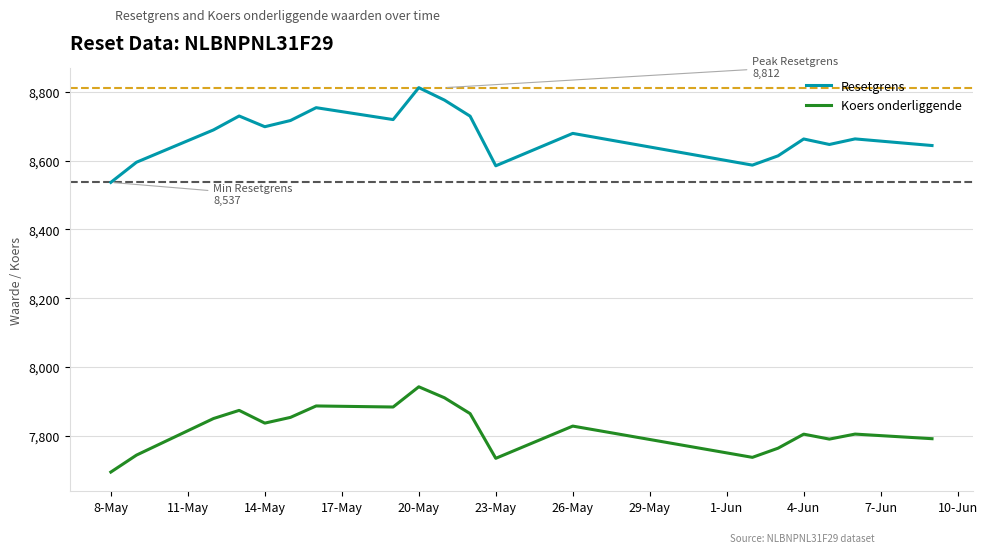

True or false: Koers onderliggende and Resetgrens intersect in this chart.

False